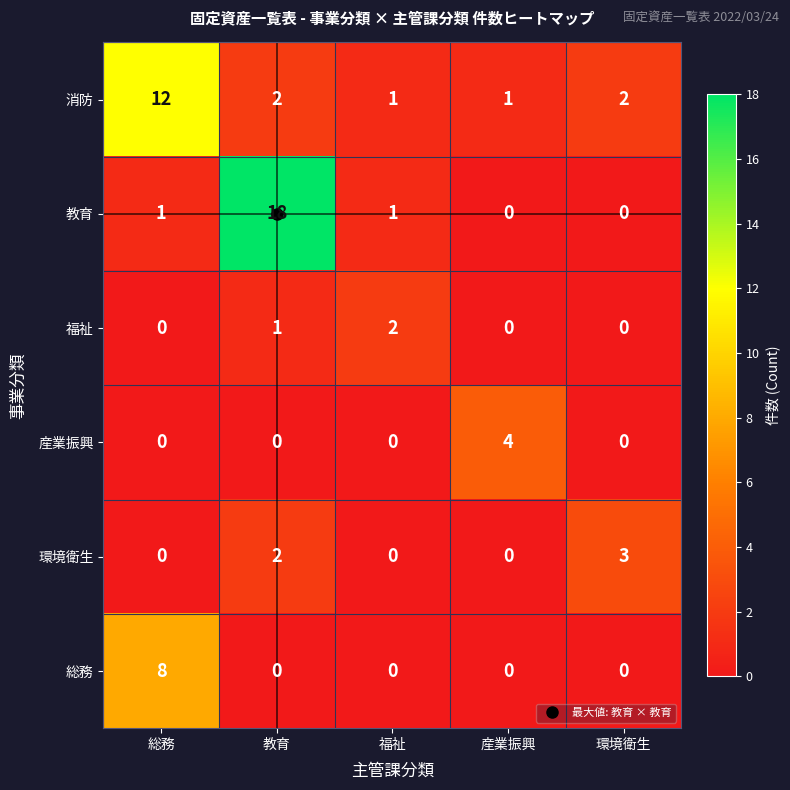

At how many categories does at least one series exceed 8?

2